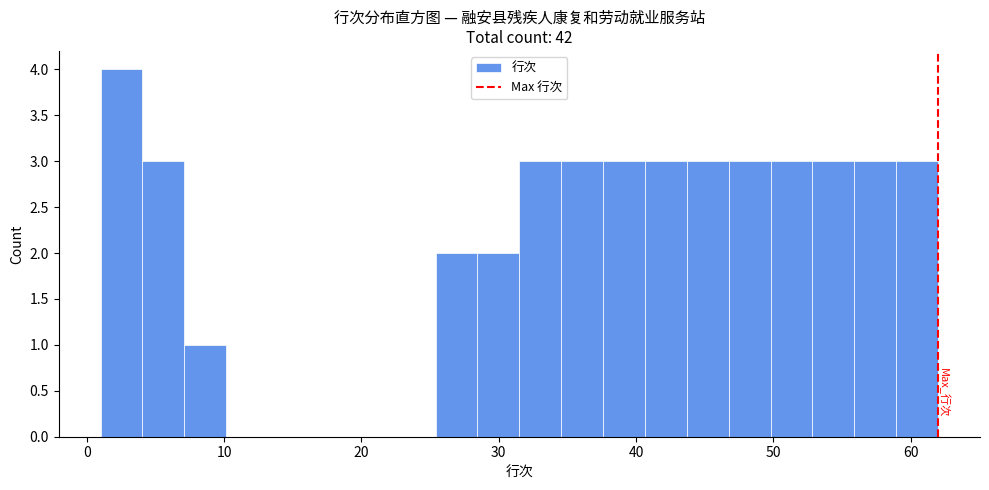

Read against the x-axis, roughly where is the centre of the tallest bar?

3